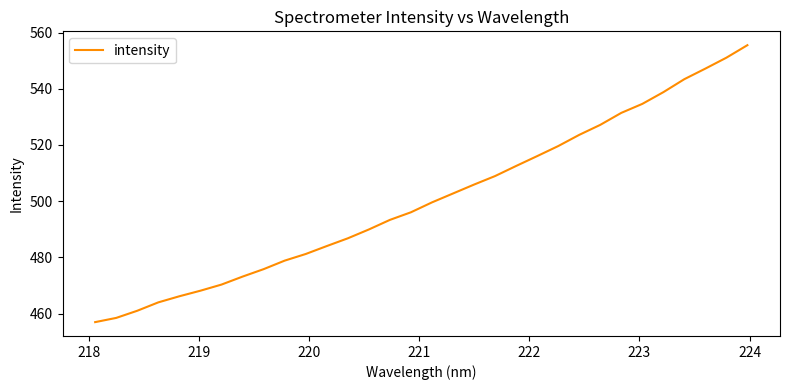

True or false: the data has more than 2 interior local peaks.

False